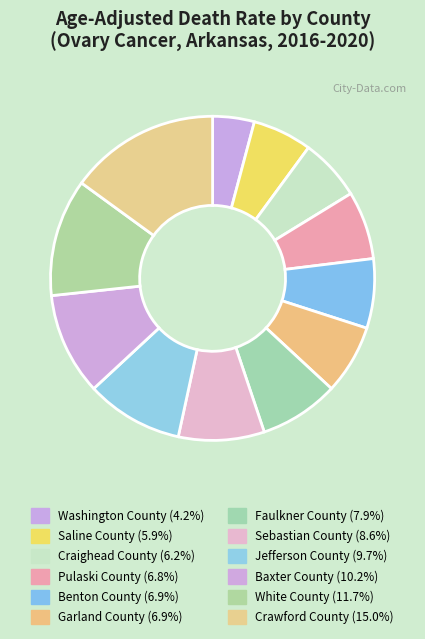

How many segments does this pie chart have?

12